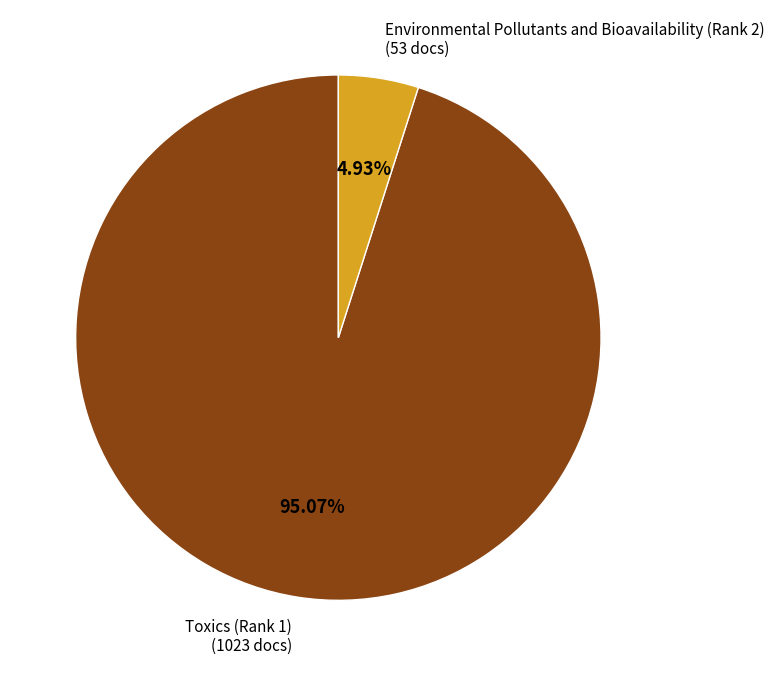

Does any single category account for the majority?

Yes